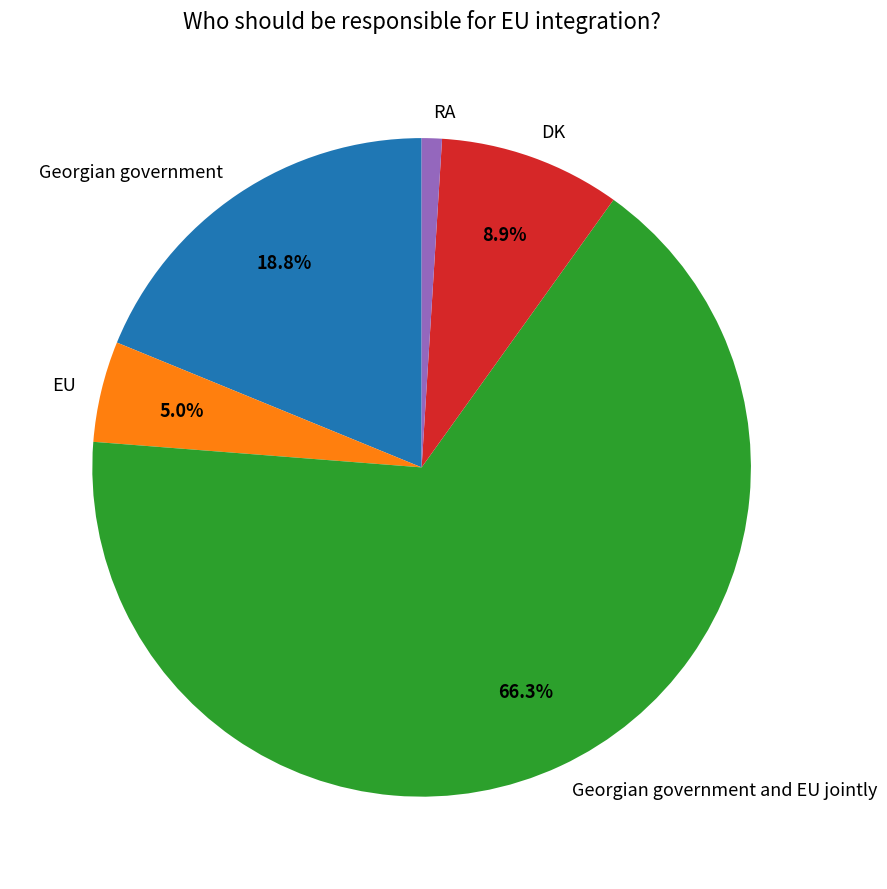

How many slices are in this pie chart?

5